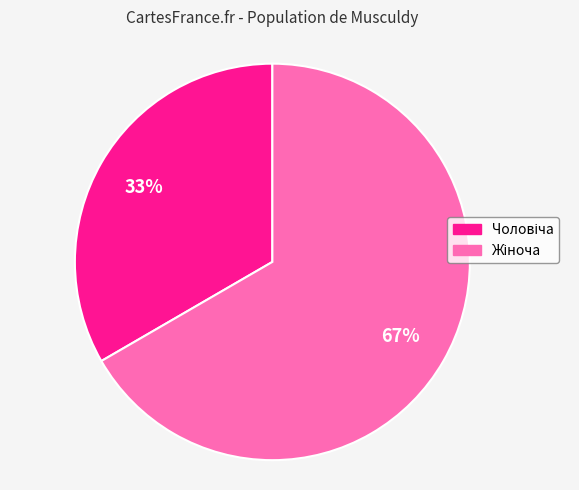

To the nearest percent, what is the average slice percentage?

50%